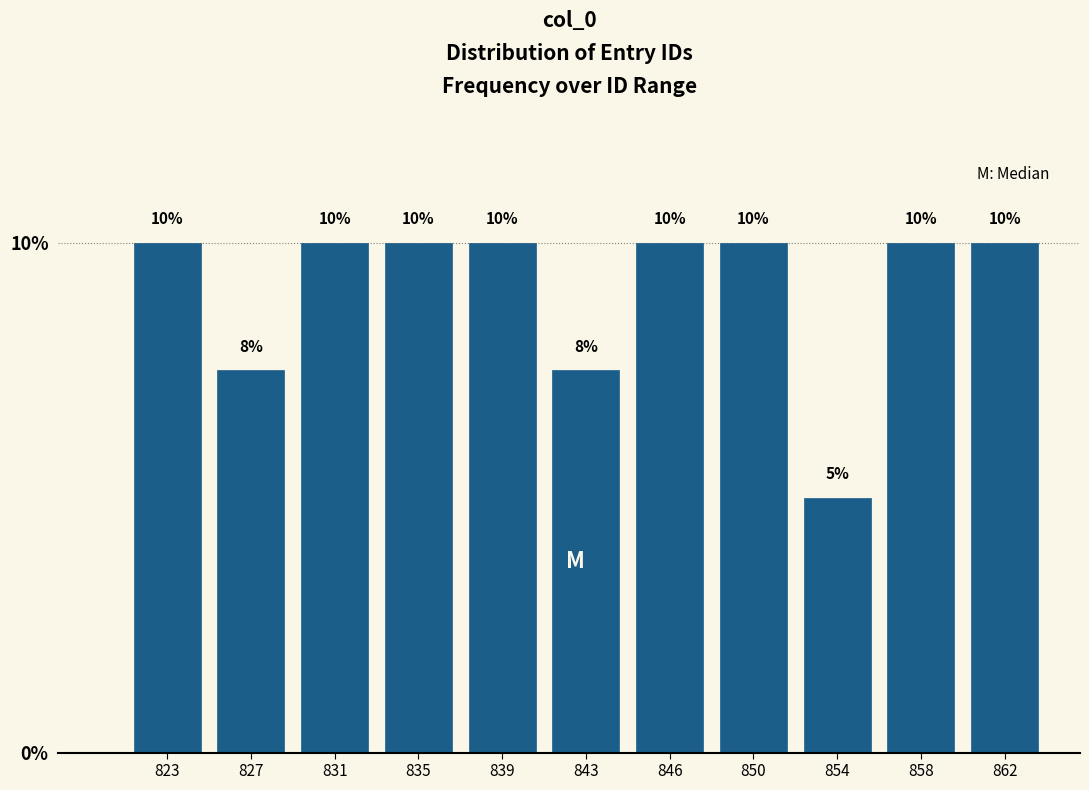

What value does the data have at 846?

10.0